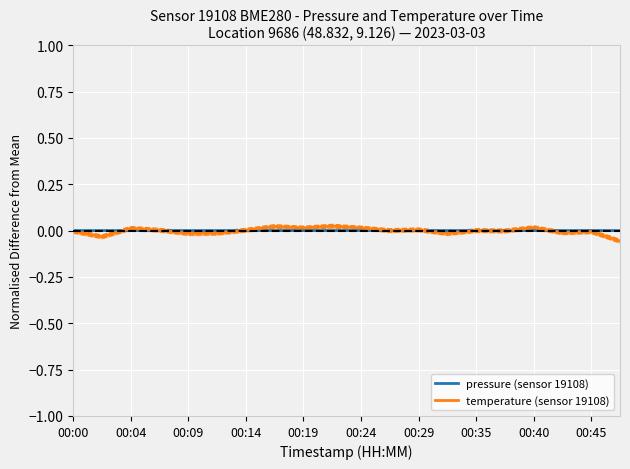

The value of pressure (sensor 19108) at 00:40 is -0.0. True or false?

True